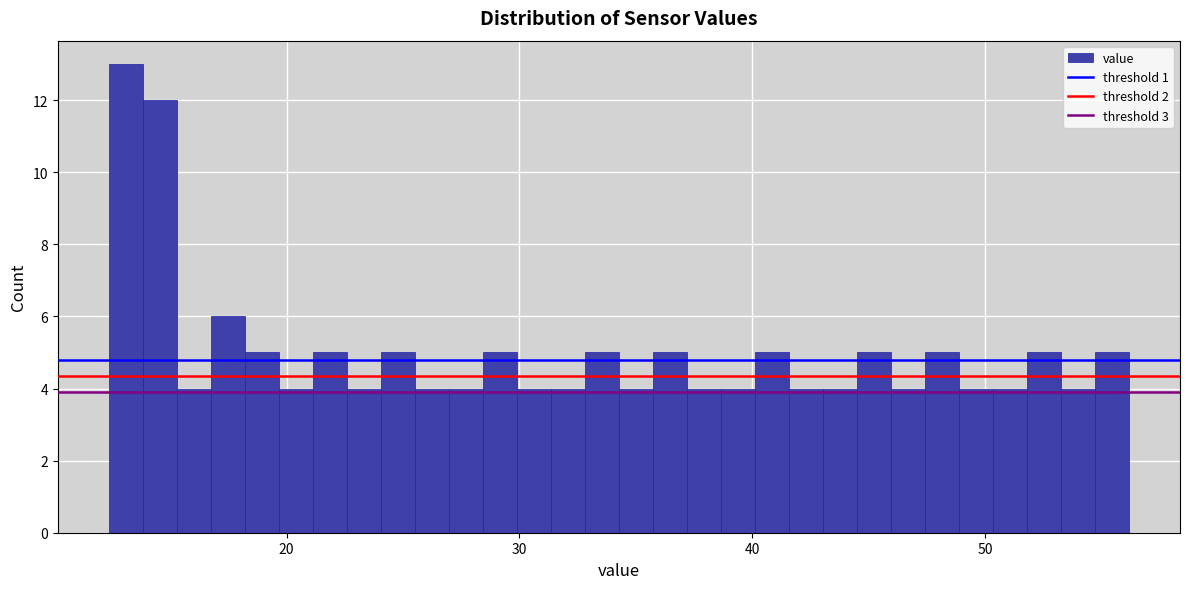

Read against the x-axis, roughly where is the centre of the tallest bar?

13